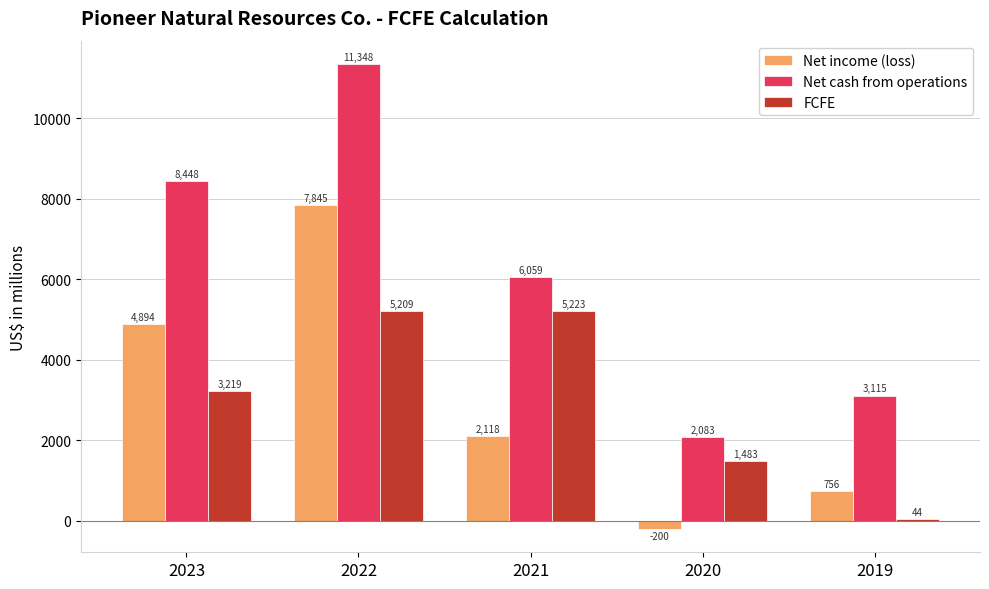

What is the value of the FCFE bar at the 4th from the left?

1483